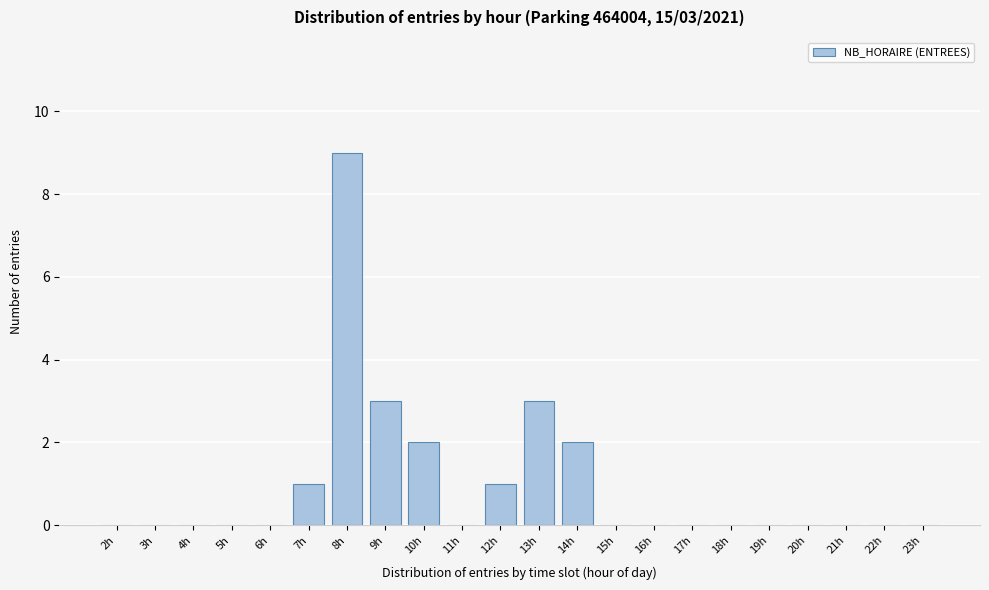

Reading left to right, list all the values displayed in this chart.

2h=0	3h=0	4h=0	5h=0	6h=0	7h=1	8h=9	9h=3	10h=2	11h=0	12h=1	13h=3	14h=2	15h=0	16h=0	17h=0	18h=0	19h=0	20h=0	21h=0	22h=0	23h=0